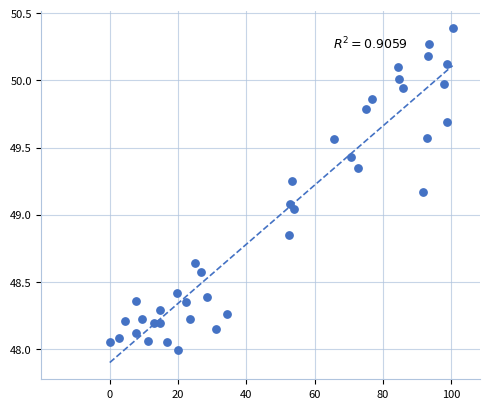

What is the range of X values (max minus min)?

100.4